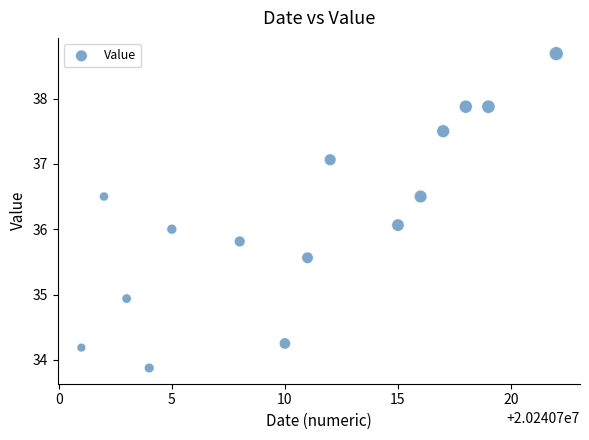

What is the range of Y values (max minus min)?

4.8